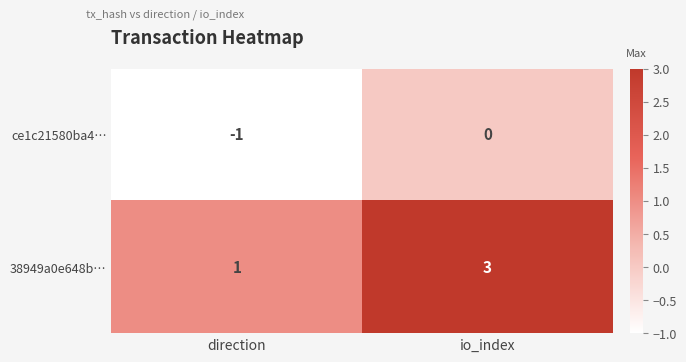

Where is 38949a0e648b… nearest to the value 2?

direction